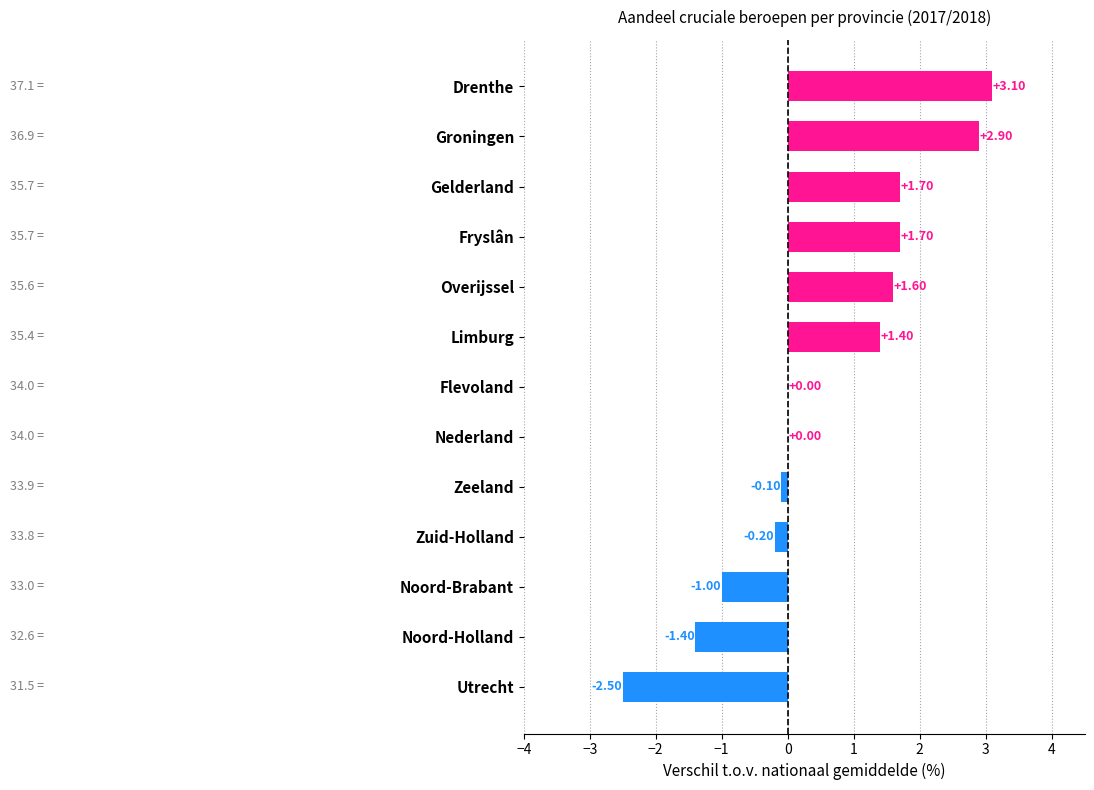

How many distinct data groups are displayed?

1